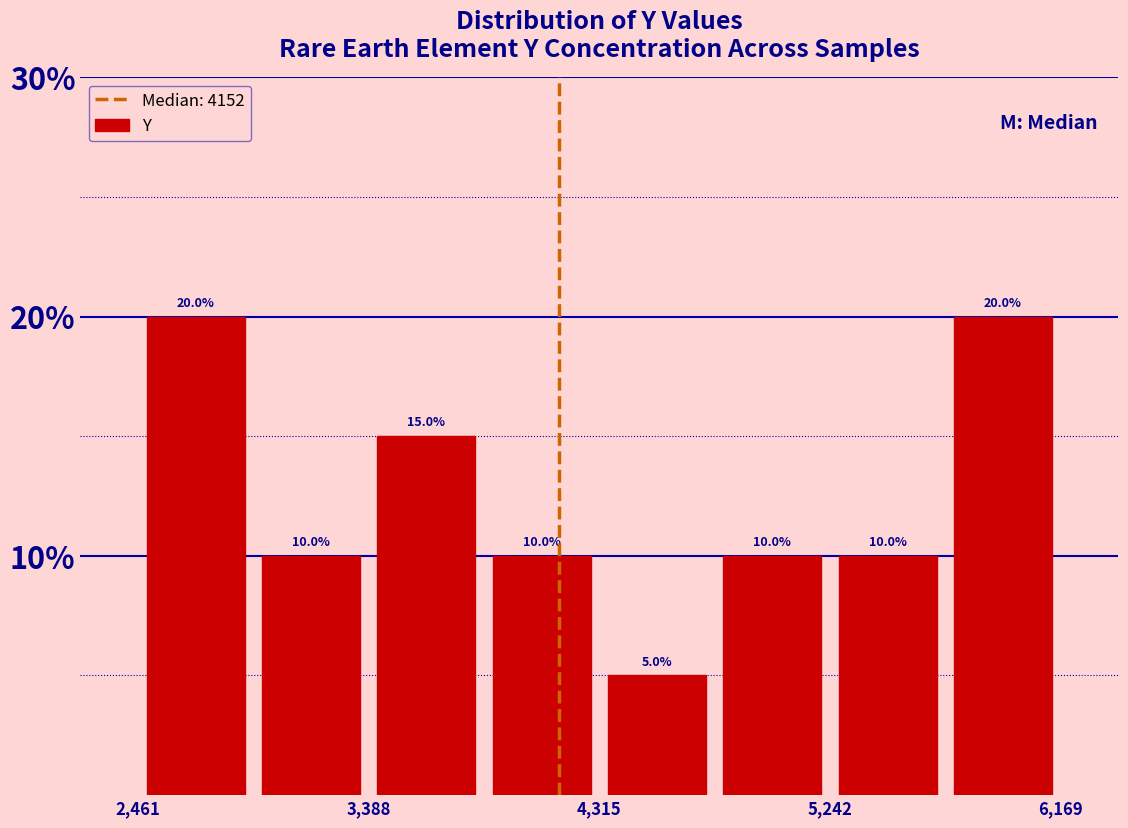

Reading left to right, list every bar in this chart as the range it spans on the x-axis followed by its height. The bar edges are not printed on the chart, so give them approximately, as read against the axis.

2500 to 2900: 20.0
2900 to 3400: 10.0
3400 to 3900: 15.0
3900 to 4300: 10.0
4300 to 4800: 5.0
4800 to 5200: 10.0
5200 to 5700: 10.0
5700 to 6200: 20.0